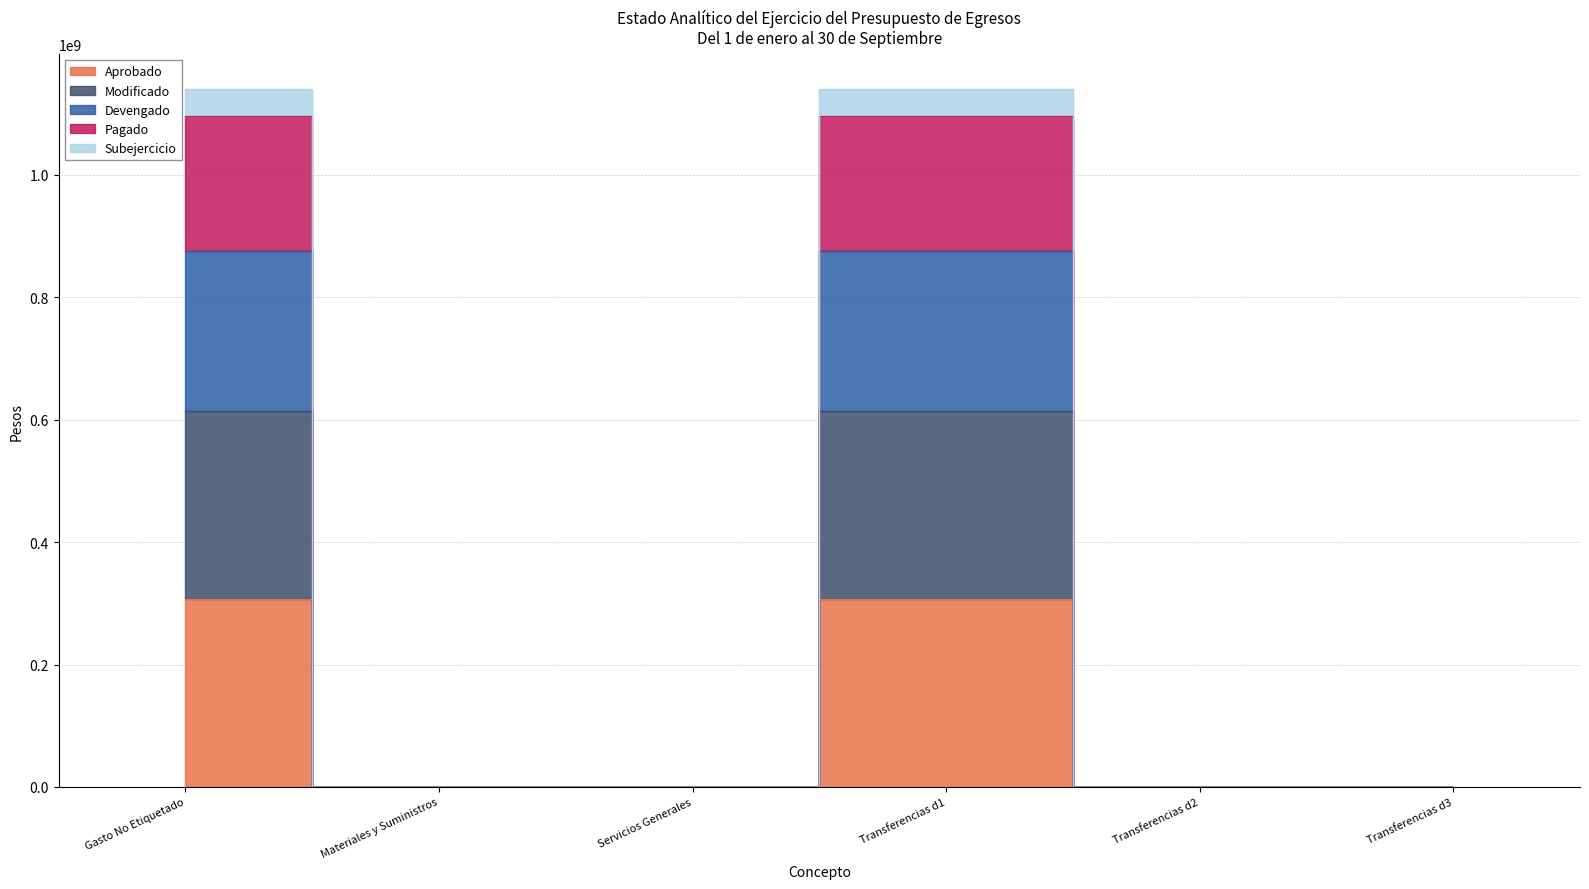

True or false: Subejercicio and Aprobado cross at least once.

False